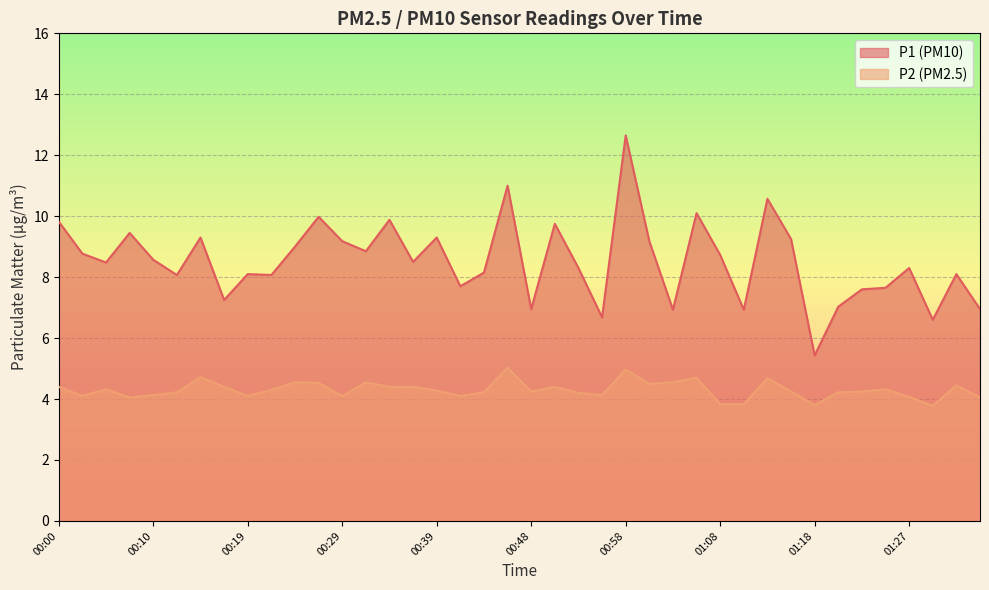

What are all the series names shown in the legend?

P1 (PM10), P2 (PM2.5)